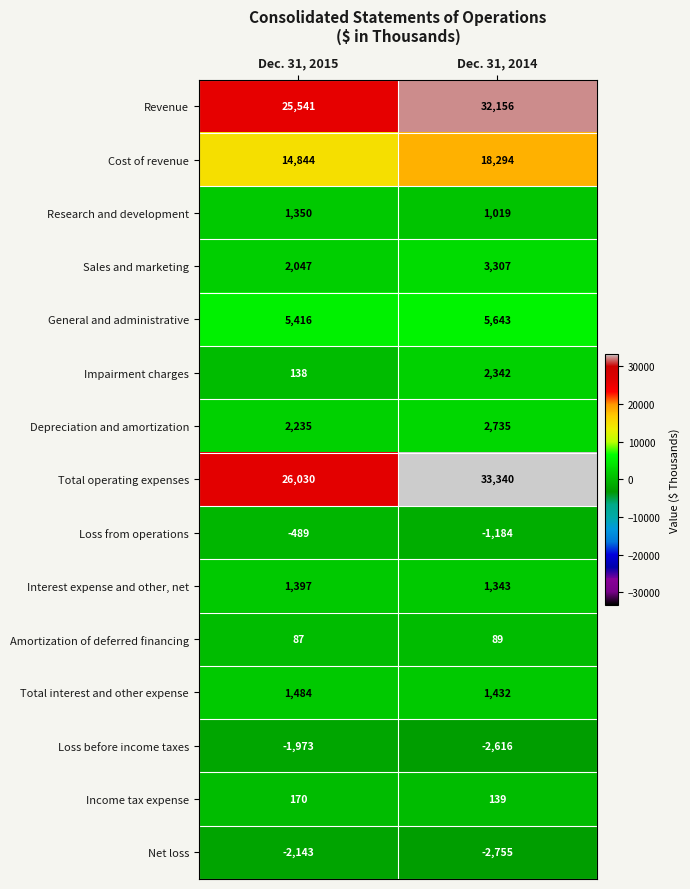

Which series has the largest total across all categories?

Total operating expenses